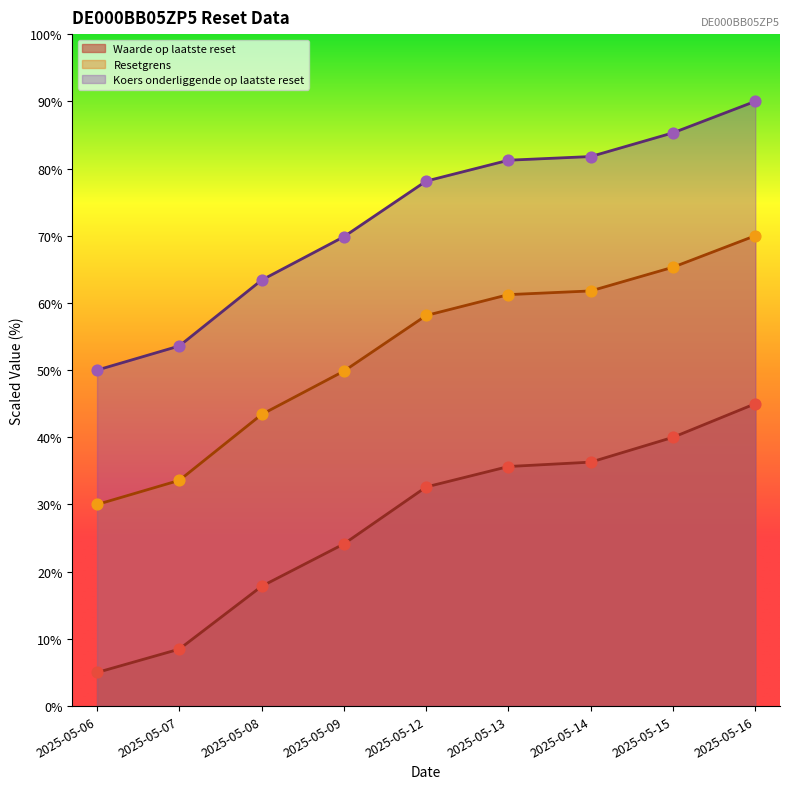

Which series has the largest total across all categories?

Koers onderliggende op laatste reset